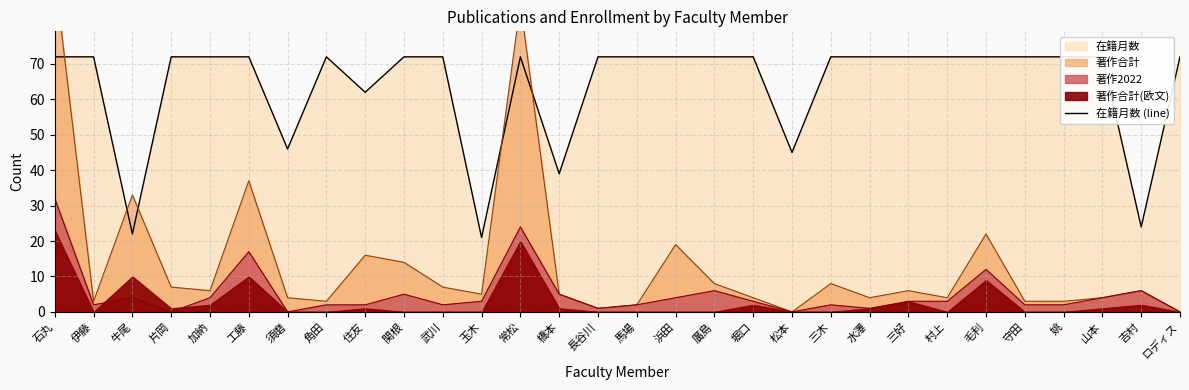

The chart shows a value of 120 at 姚. True or false?

False